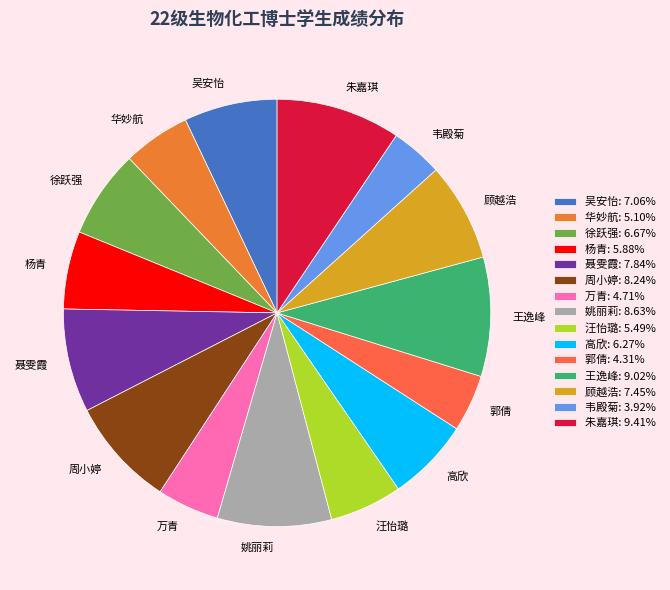

Is there any slice that represents more than half of the pie?

No